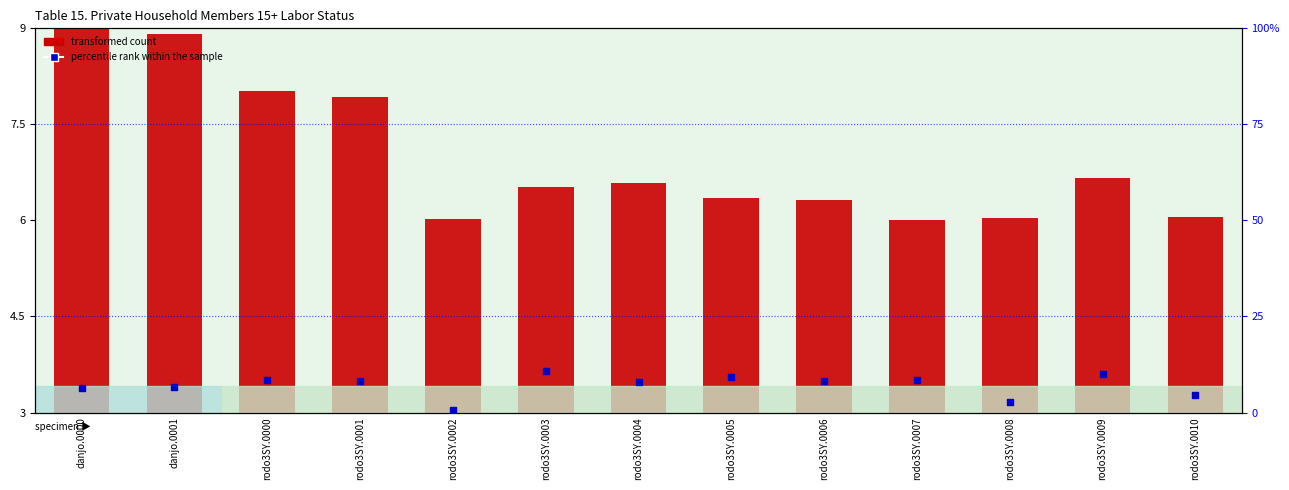

At how many categories does at least one series exceed 10?

1